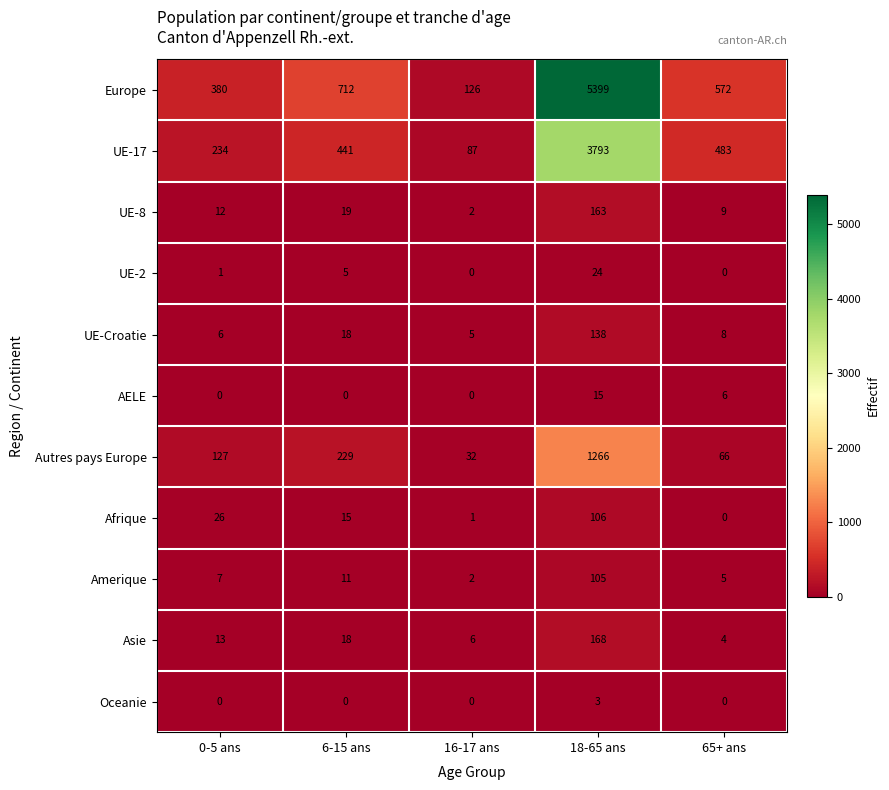

At which label is UE-2 closest to 12?

6-15 ans